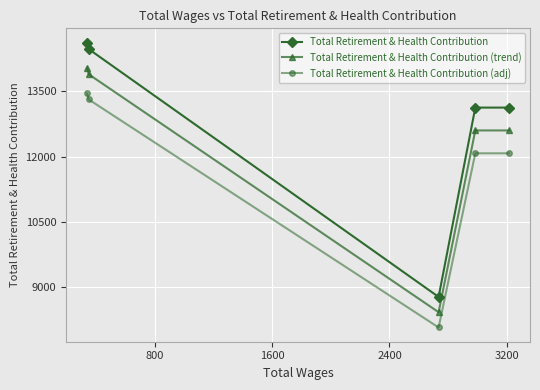

What is the highest value of the Total Retirement & Health Contribution series?

14622.0